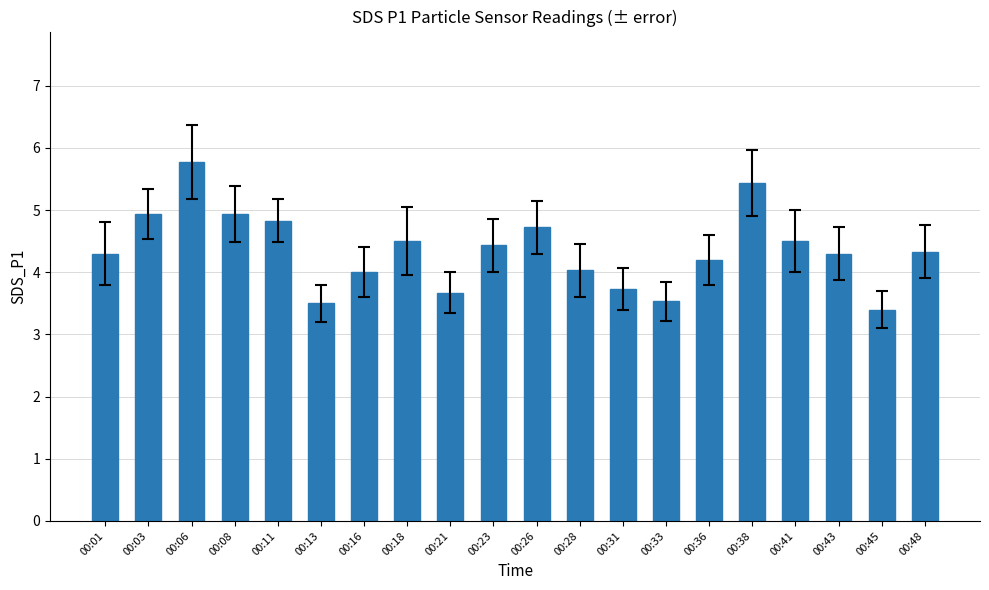

Count the number of categories in the chart.

20